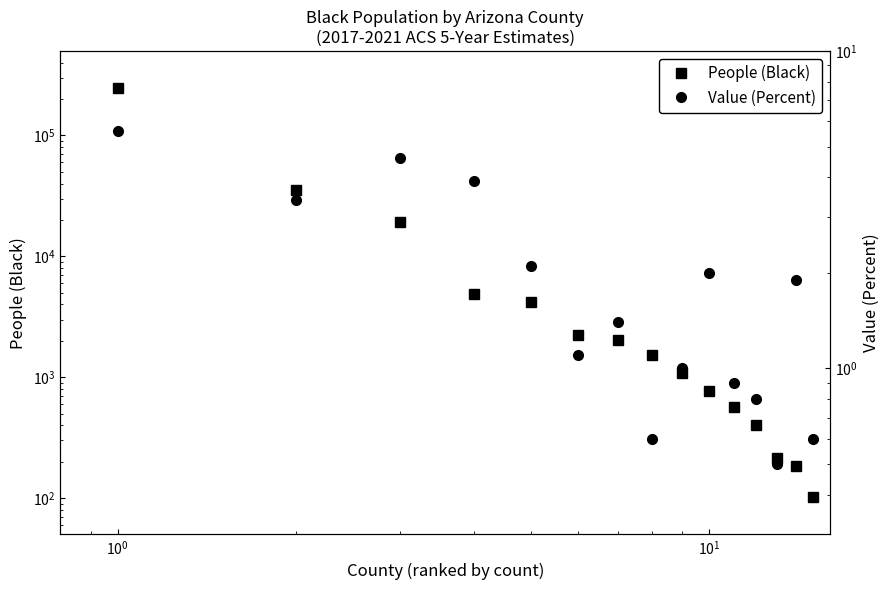

What is the lowest value of the People (Black) series?

103.0